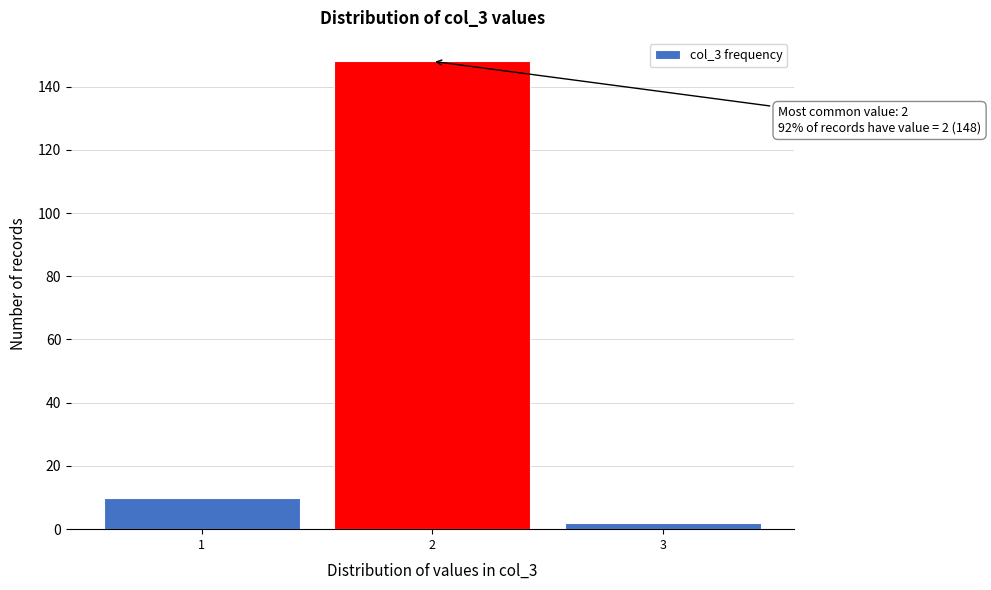

Over which range of the x-axis is the bar tallest?

1.5 to 2.5